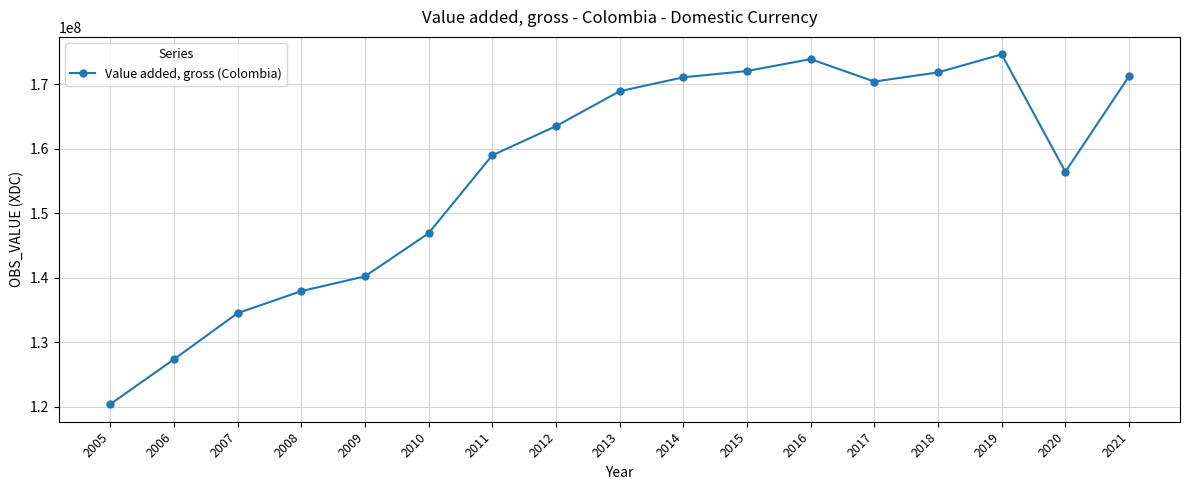

At which category does the chart reach its peak across all series?

2019